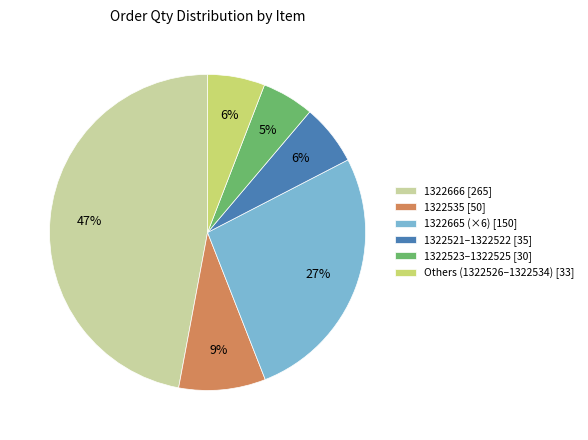

Is the sum of 1322523–1322525 [30] and 1322666 [265] greater than half?

Yes